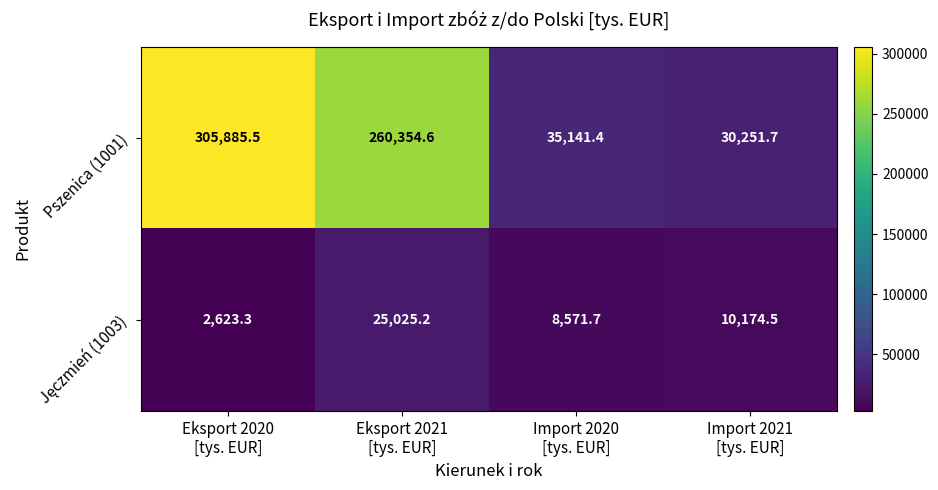

Count the number of categories in the chart.

4